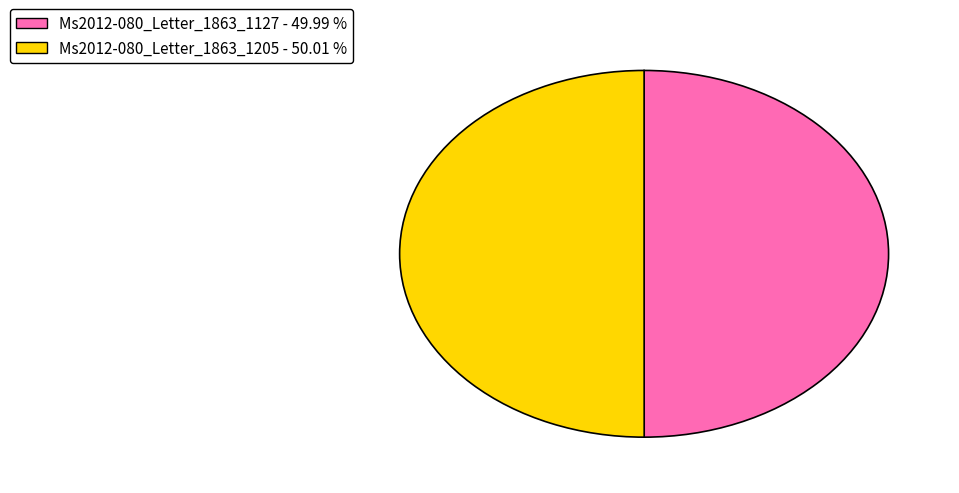

Combined, do Ms2012-080_Letter_1863_1205 and Ms2012-080_Letter_1863_1127 account for over 50%?

Yes